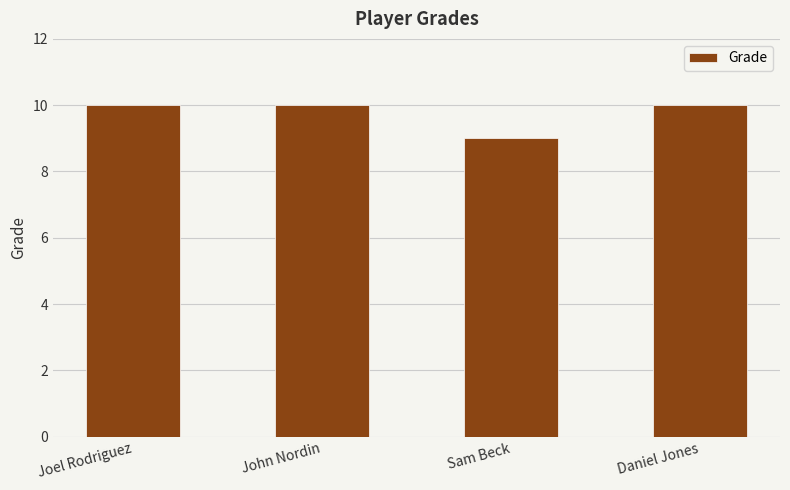

Is it true that the value at Sam Beck is 9?

True